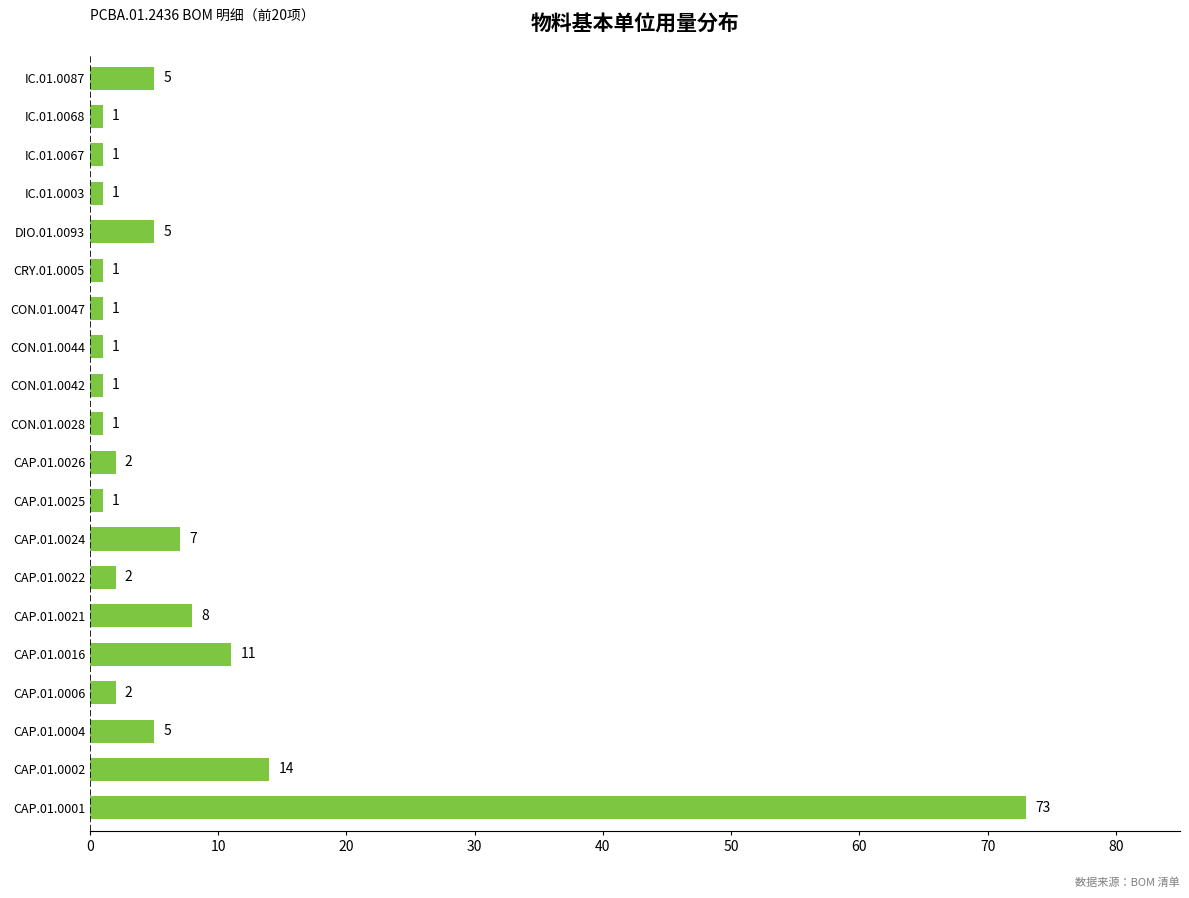

How many bars are there in total?

20